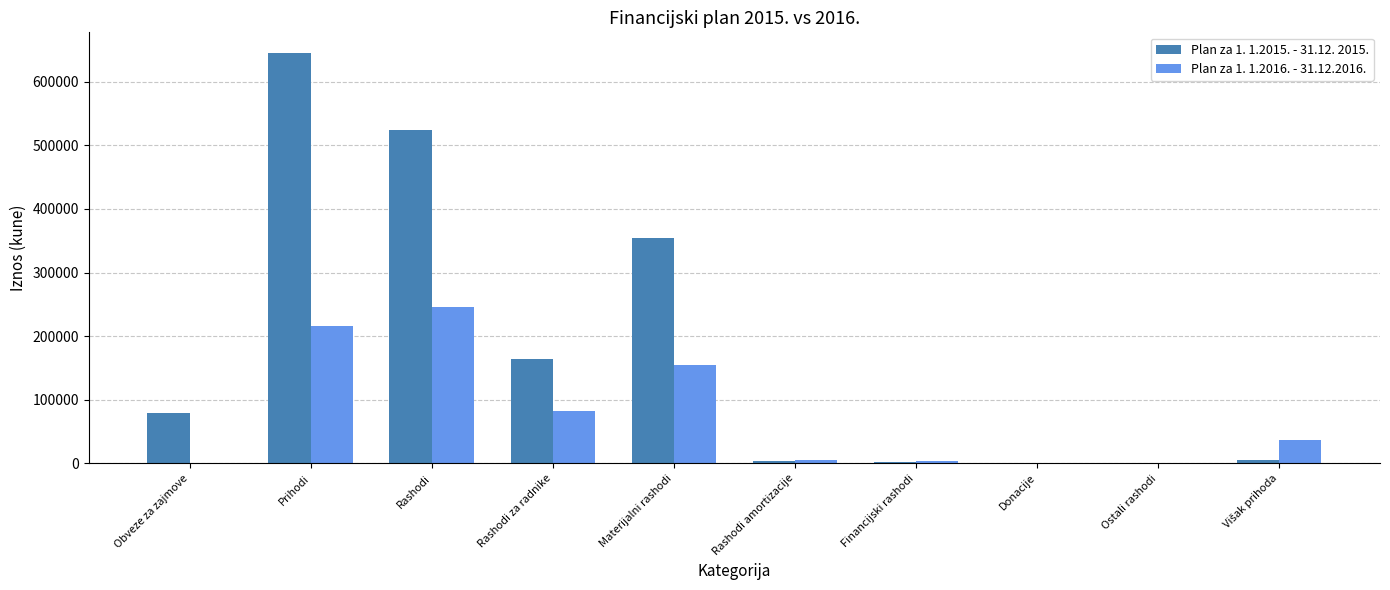

Does the chart contain stacked bars?

No